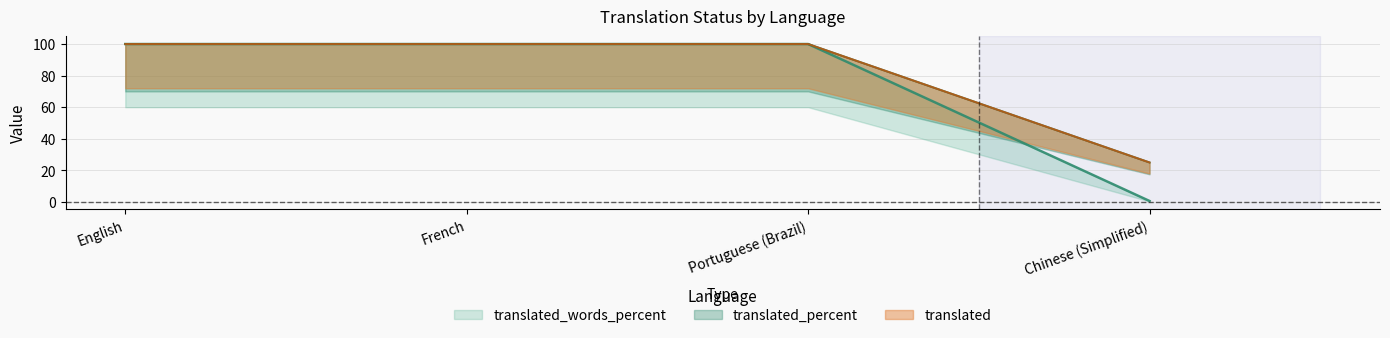

Where is translated nearest to the value 62?

Chinese (Simplified)